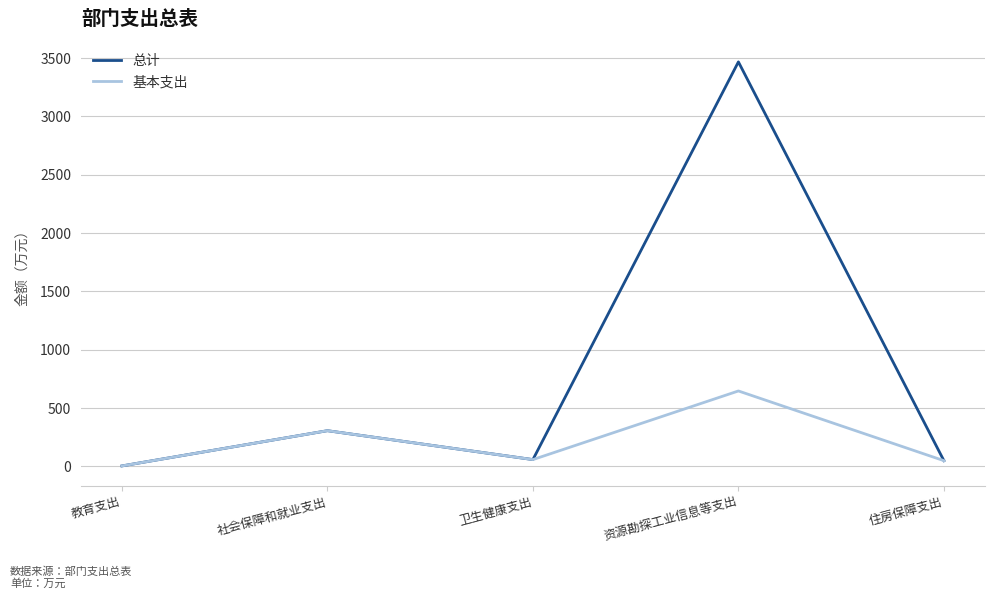

Rank the series by their maximum value, from lowest to highest.

基本支出, 总计